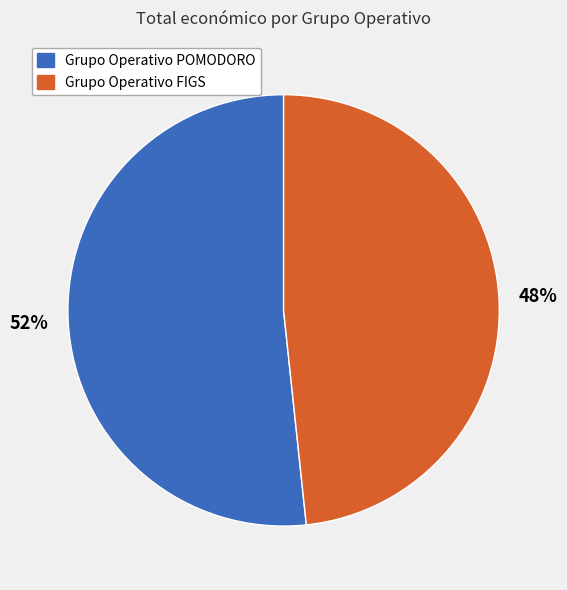

To the nearest percent, what is the combined percentage of Grupo Operativo POMODORO and Grupo Operativo FIGS?

100%